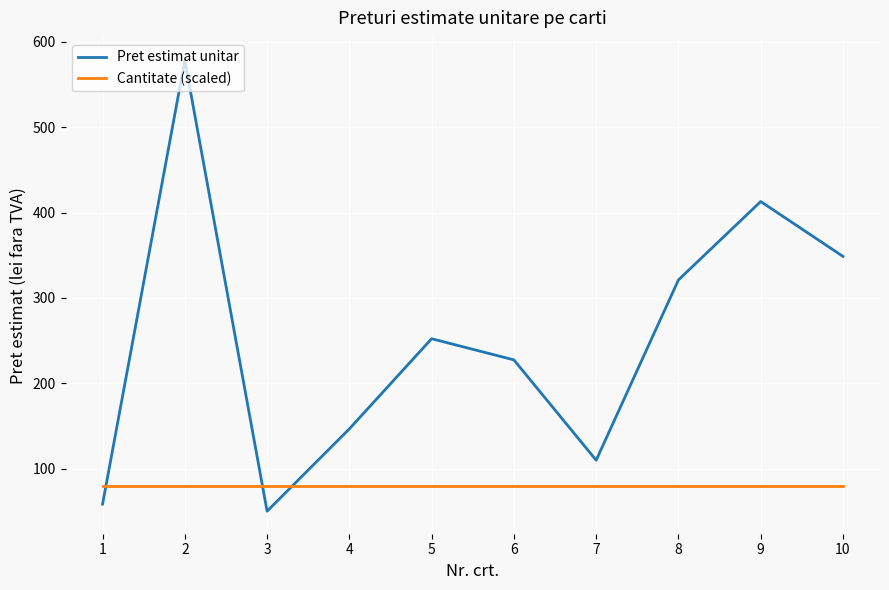

Reading left to right, list all the values displayed in this chart.

Pret estimat unitar: 1=58.7	2=578.0	3=50.5	4=146.8	5=252.3	6=227.5	7=110.1	8=321.1	9=412.8	10=348.6
Cantitate (scaled): 1=80.0	2=80.0	3=80.0	4=80.0	5=80.0	6=80.0	7=80.0	8=80.0	9=80.0	10=80.0